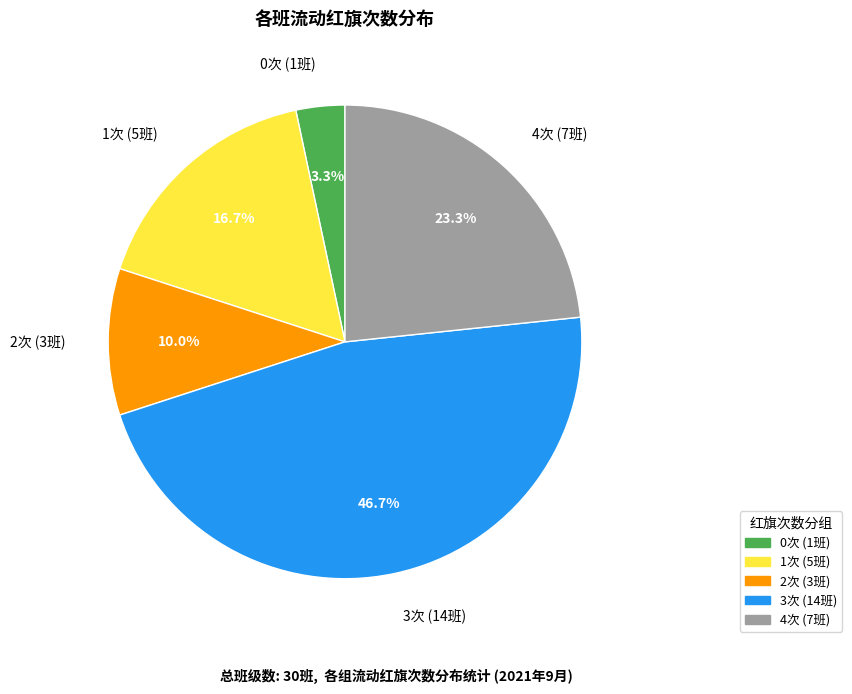

Rank the categories by value from highest to lowest.

3次 (14班), 4次 (7班), 1次 (5班), 2次 (3班), 0次 (1班)